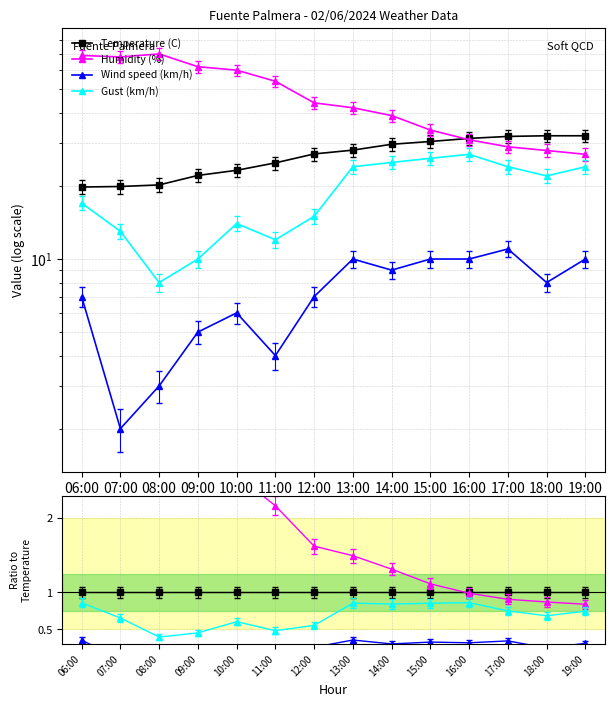

How many data points does each series have?

14